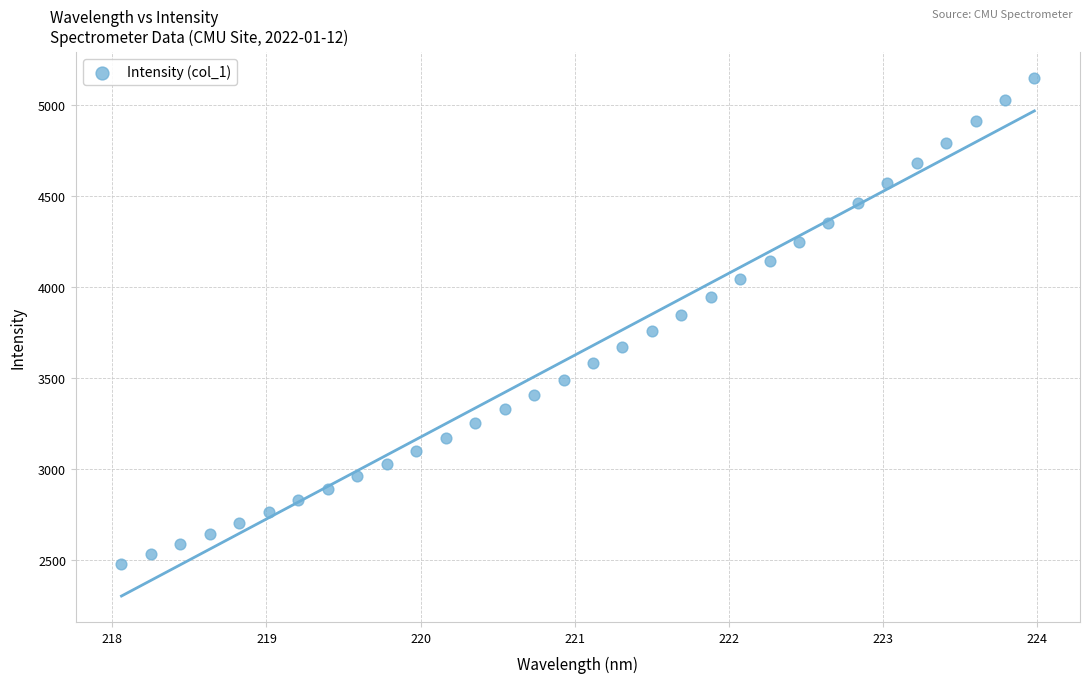

What is the range of Y values (max minus min)?

2671.6